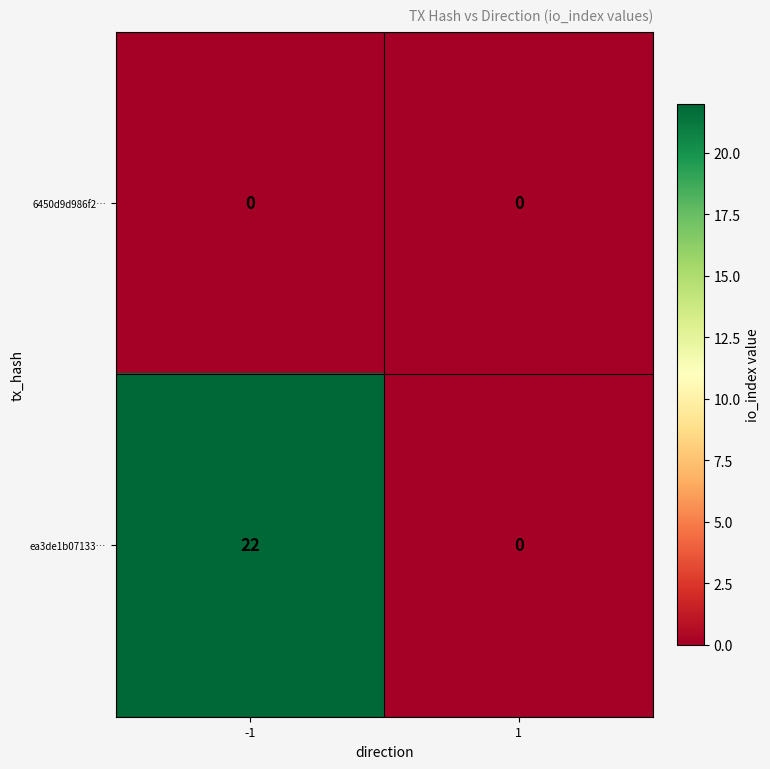

List the series in order of their overall mean, lowest first.

6450d9d986f2…, ea3de1b07133…